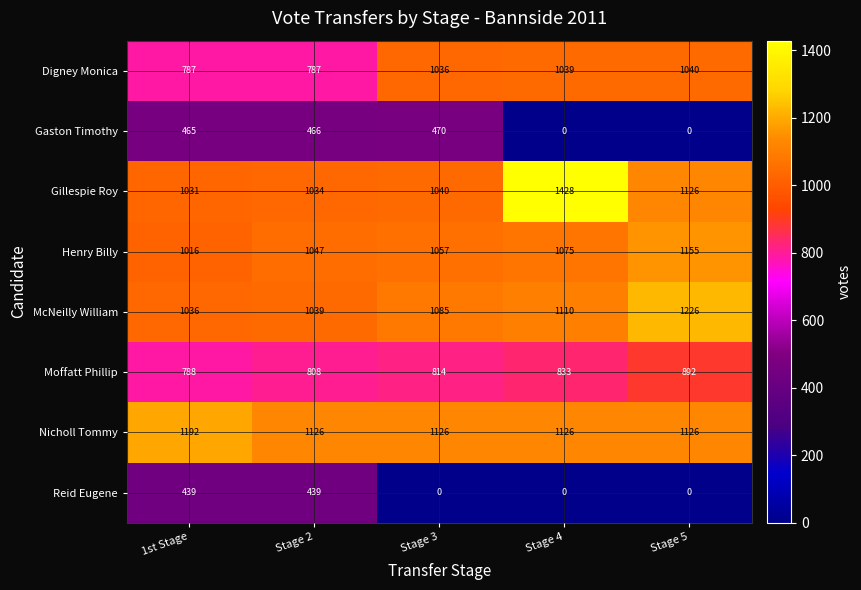

How many Reid Eugene values are between 0 and 439?

5